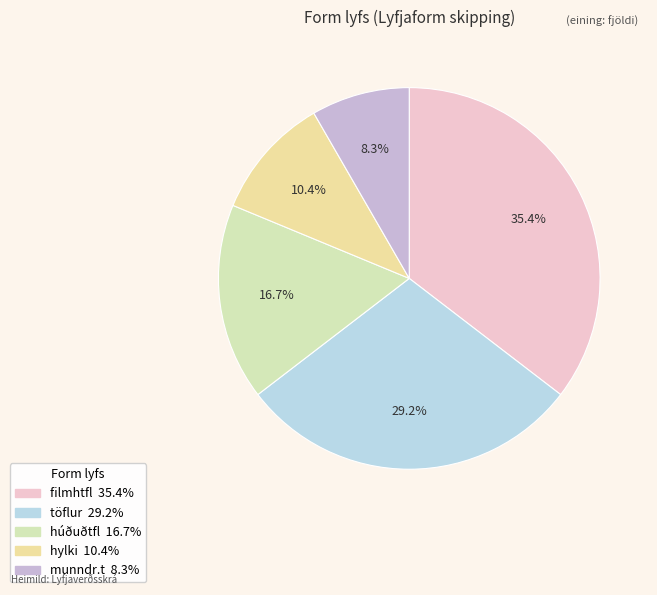

To the nearest percent, what portion does töflur represent?

29%